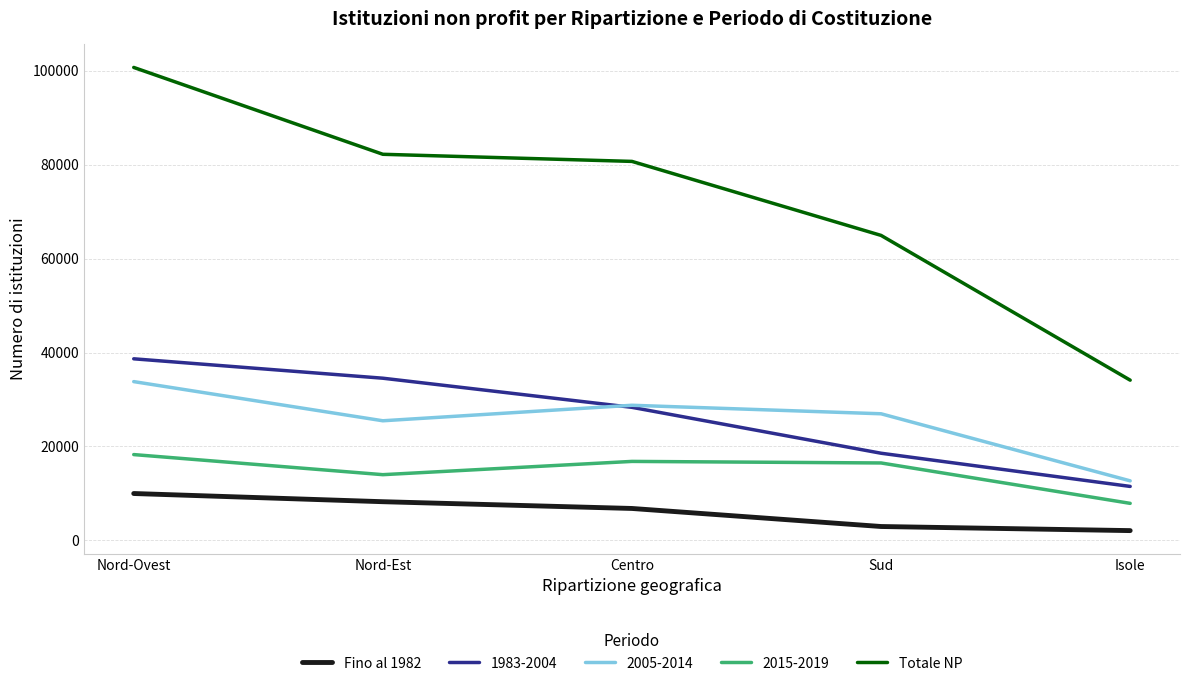

Does the chart have visible grid lines?

Yes